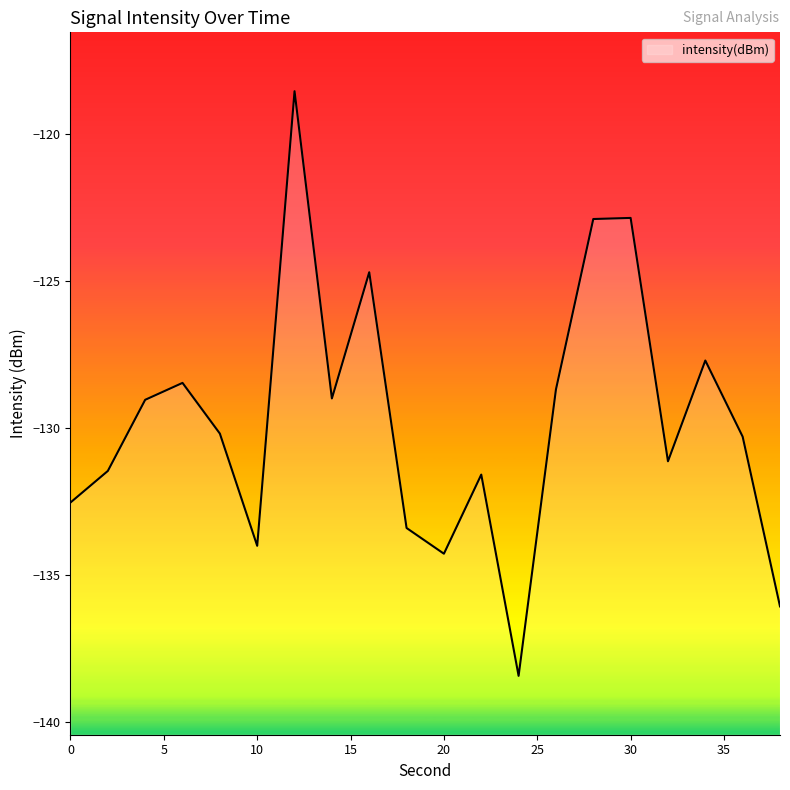

What is the change in value from 11 to 18?

+1.3